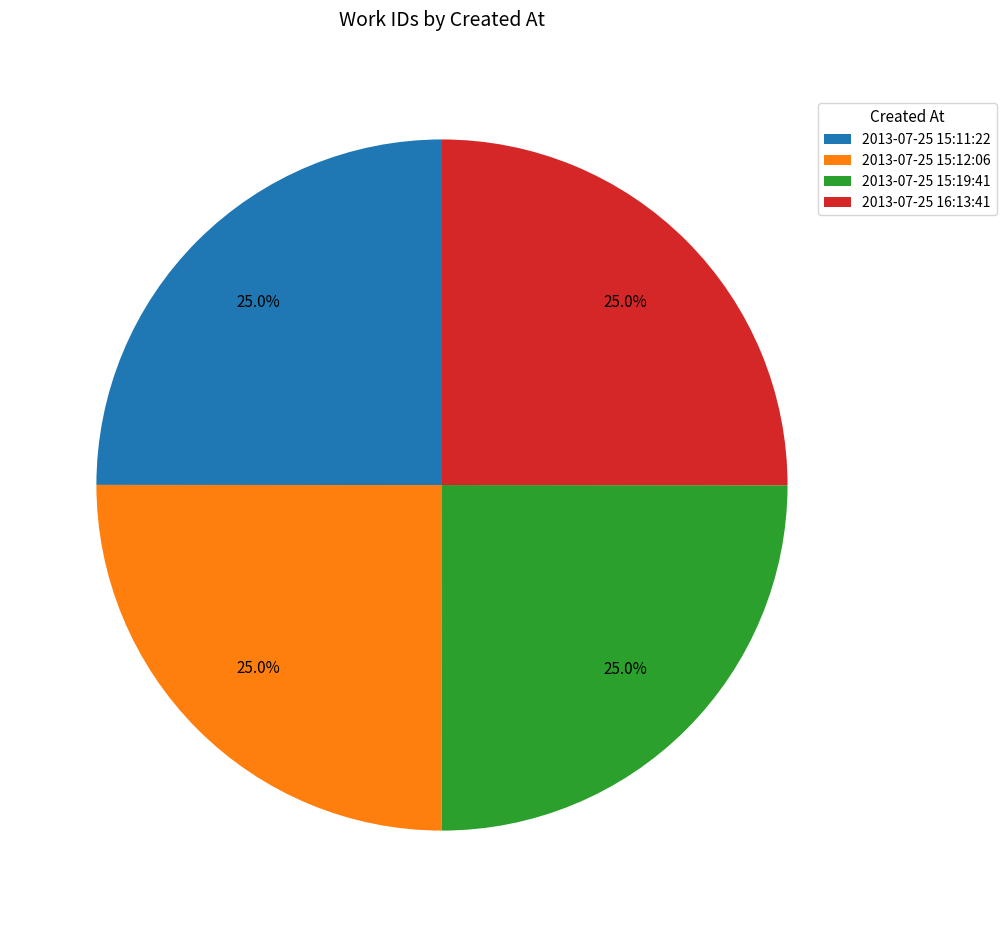

Count the number of slices in the pie.

4